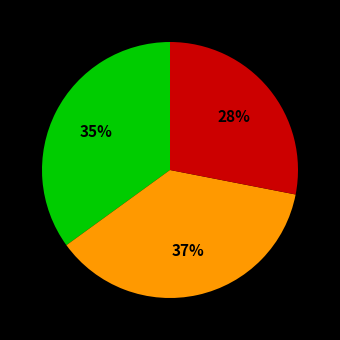

To the nearest percent, what is the difference between the largest and smallest slice percentages?

9%